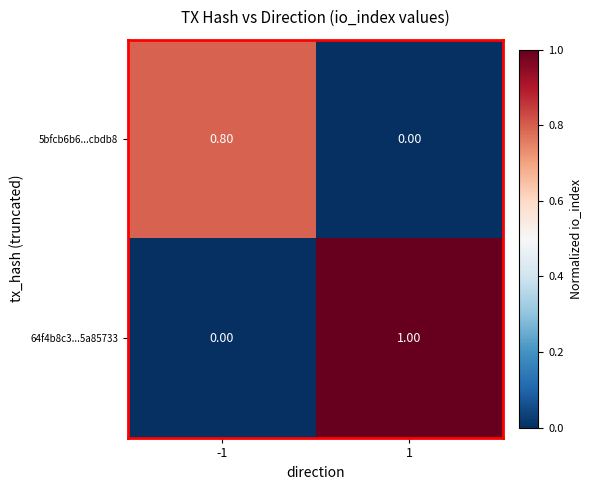

Rank the categories by 5bfcb6b6...cbdb8 value from lowest to highest.

1, -1